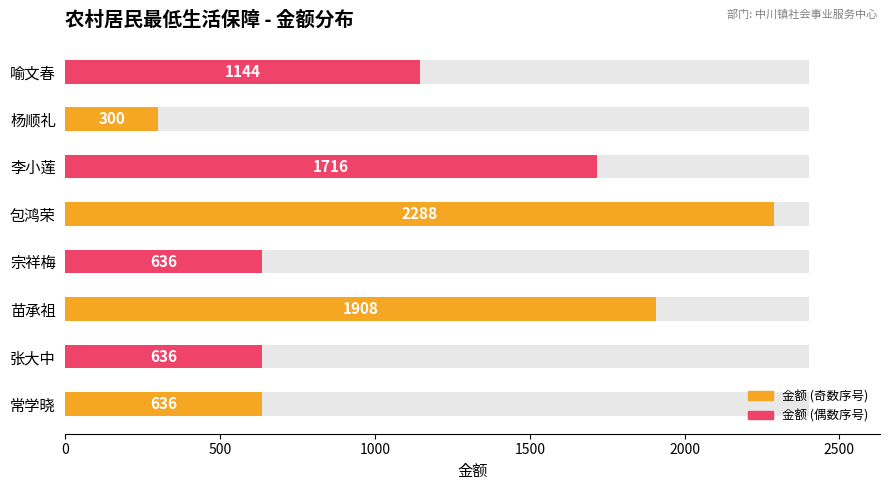

What is the maximum value shown in the chart?

2288